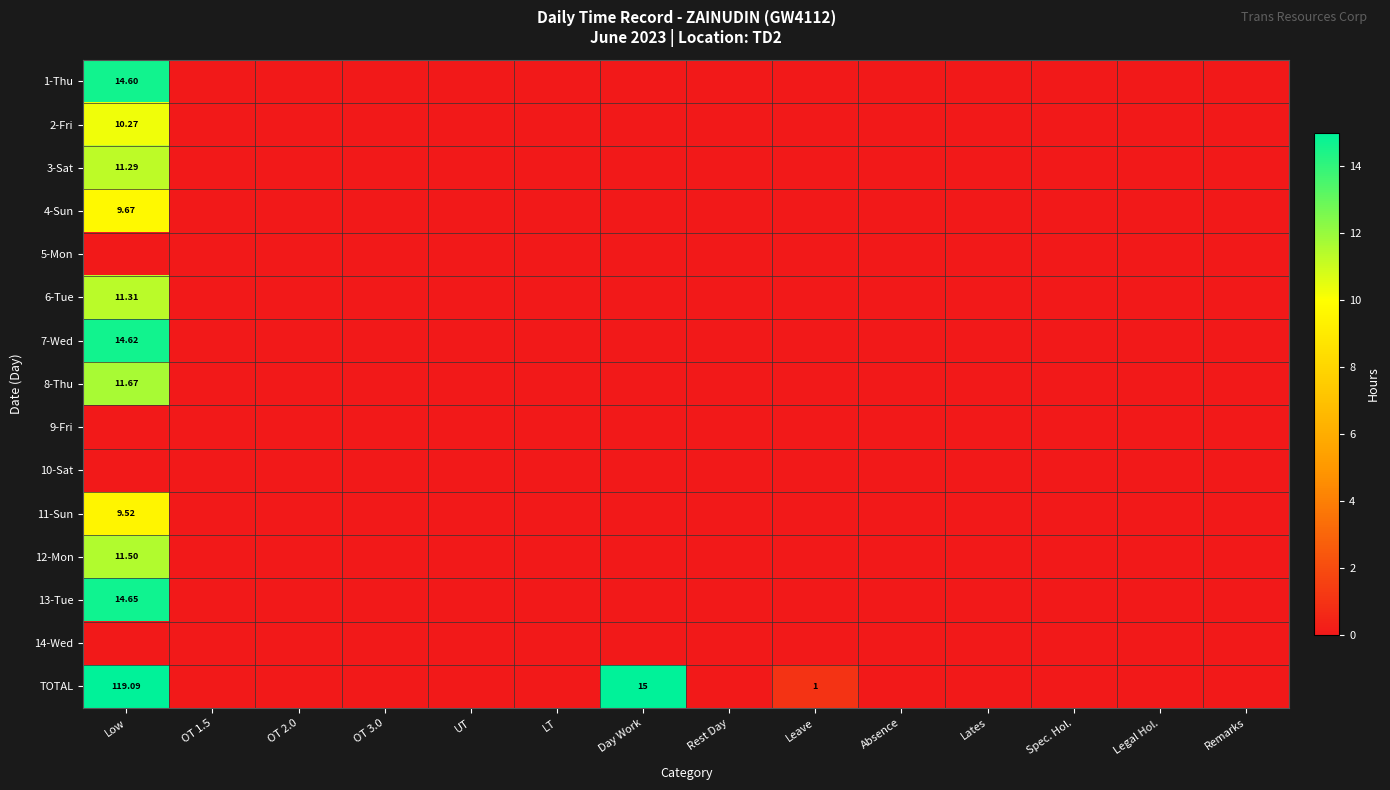

At how many categories does at least one series exceed 8?

2